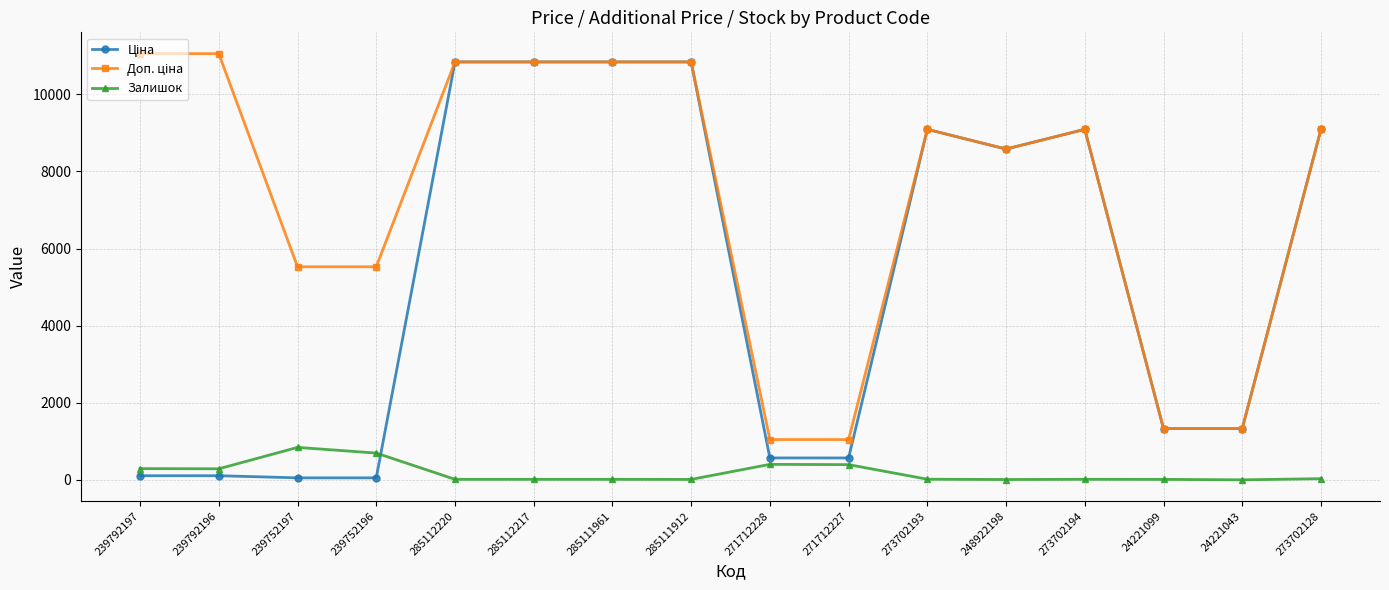

What is the maximum value for Залишок?

845.0